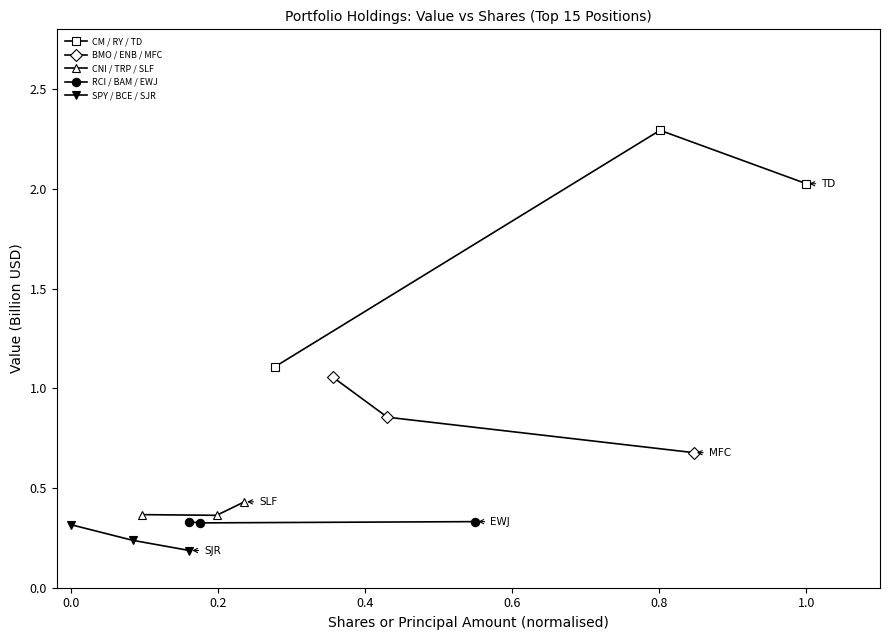

What is the value of the CM / RY / TD point at the 1st from the left?

1.1